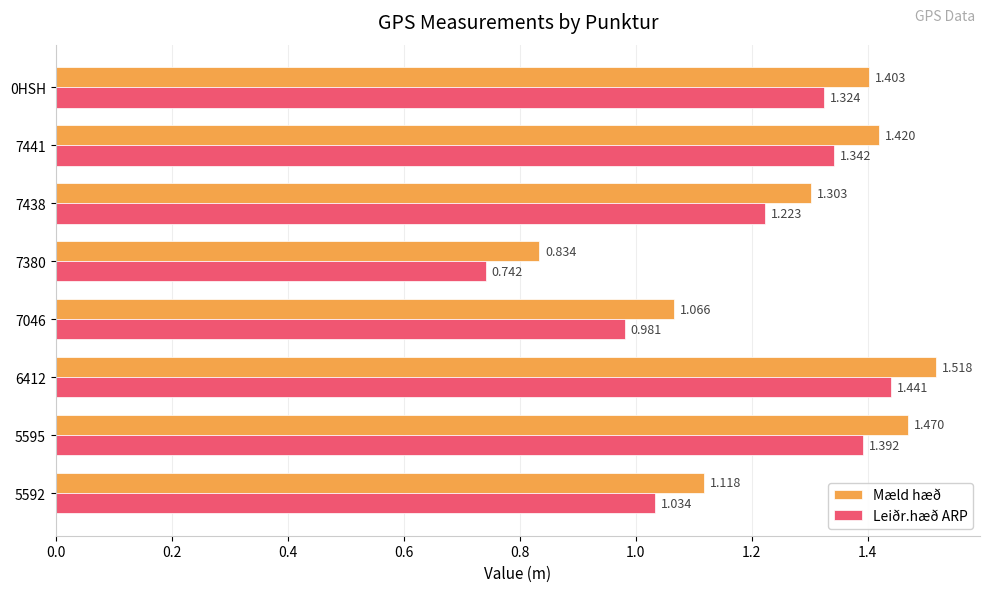

Which series has the widest spread of values?

Leiðr.hæð ARP